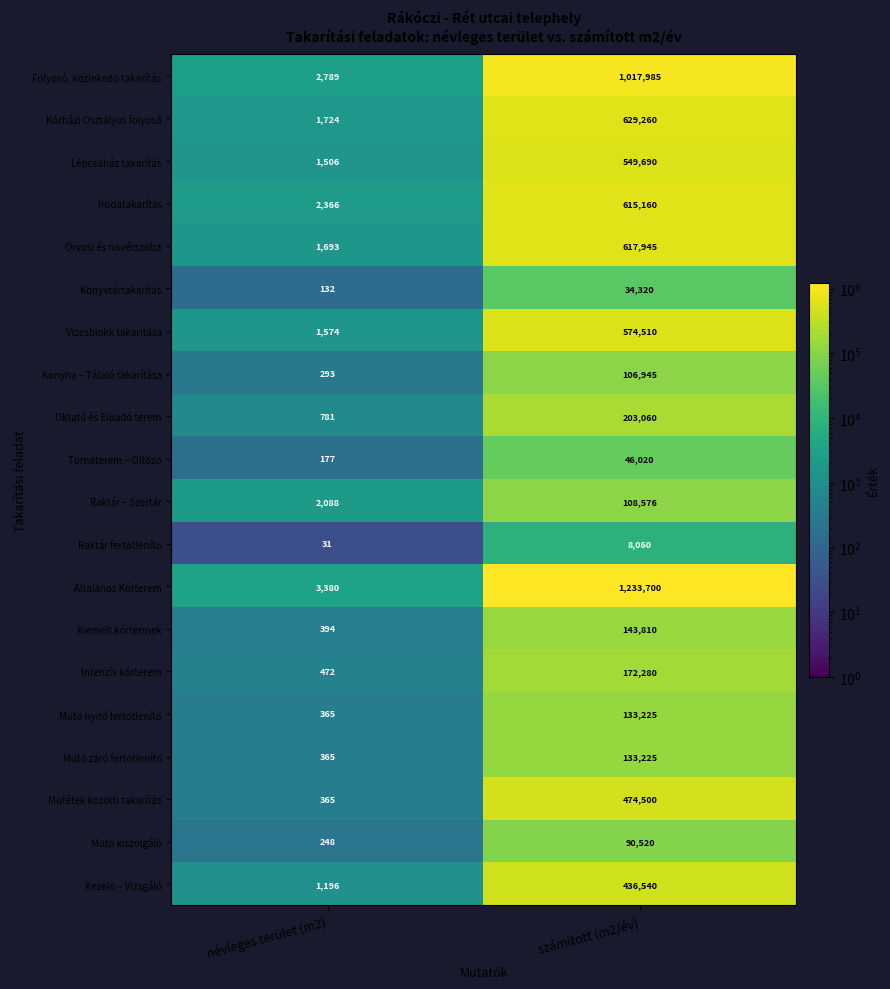

Count the number of data series in this chart.

20